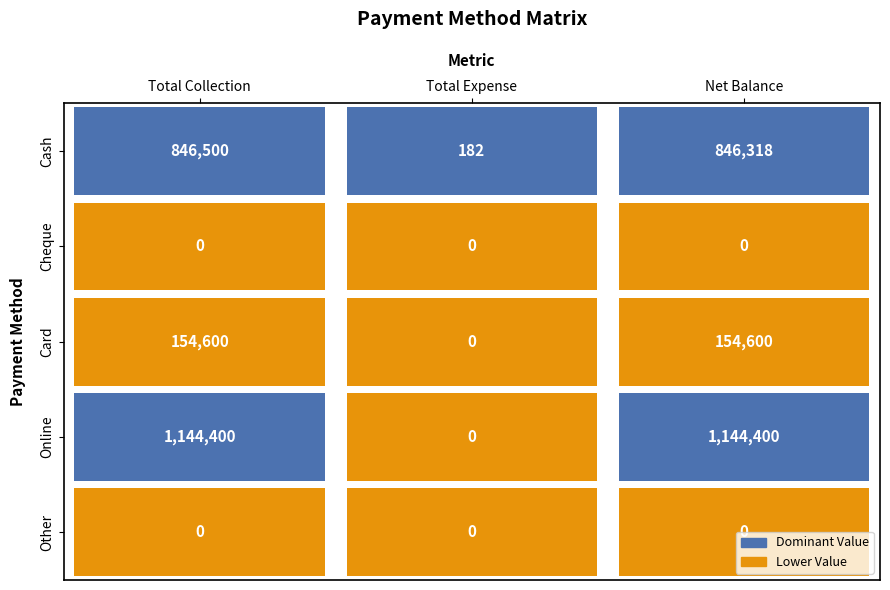

The value of Cash at Net Balance is 846318. True or false?

True